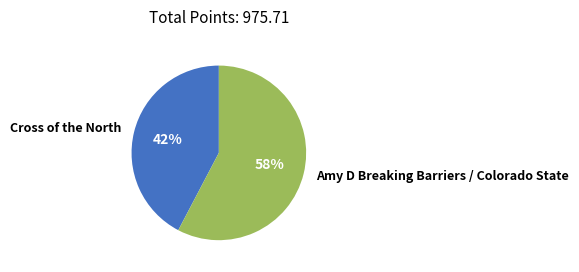

To the nearest percent, what is the average slice percentage?

50%